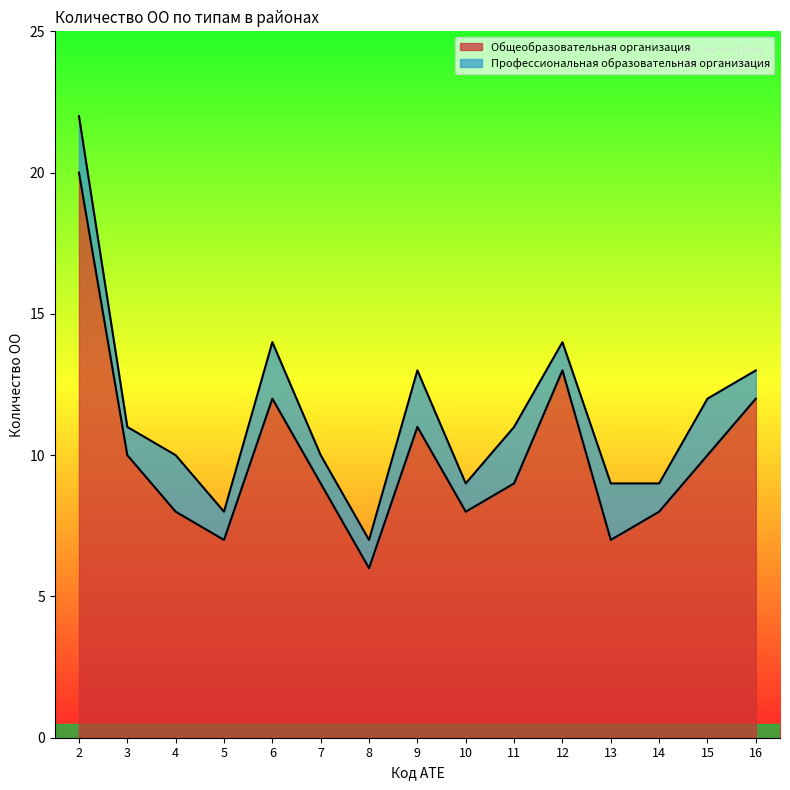

Reading left to right, extract all data points from this chart.

2=20	3=10	4=8	5=7	6=12	7=9	8=6	9=11	10=8	11=9	12=13	13=7	14=8	15=10	16=12